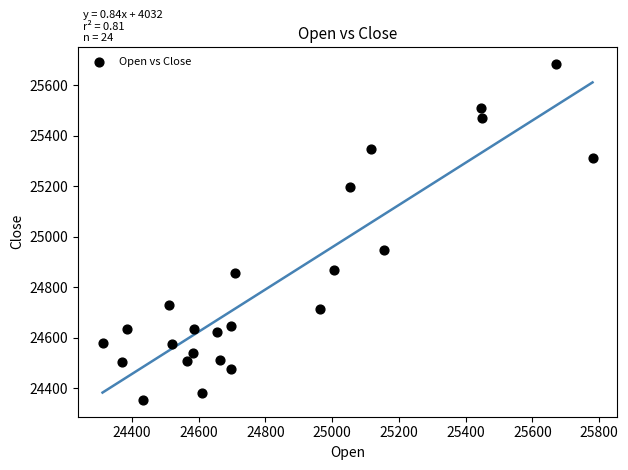

What is the range of X values (max minus min)?

1468